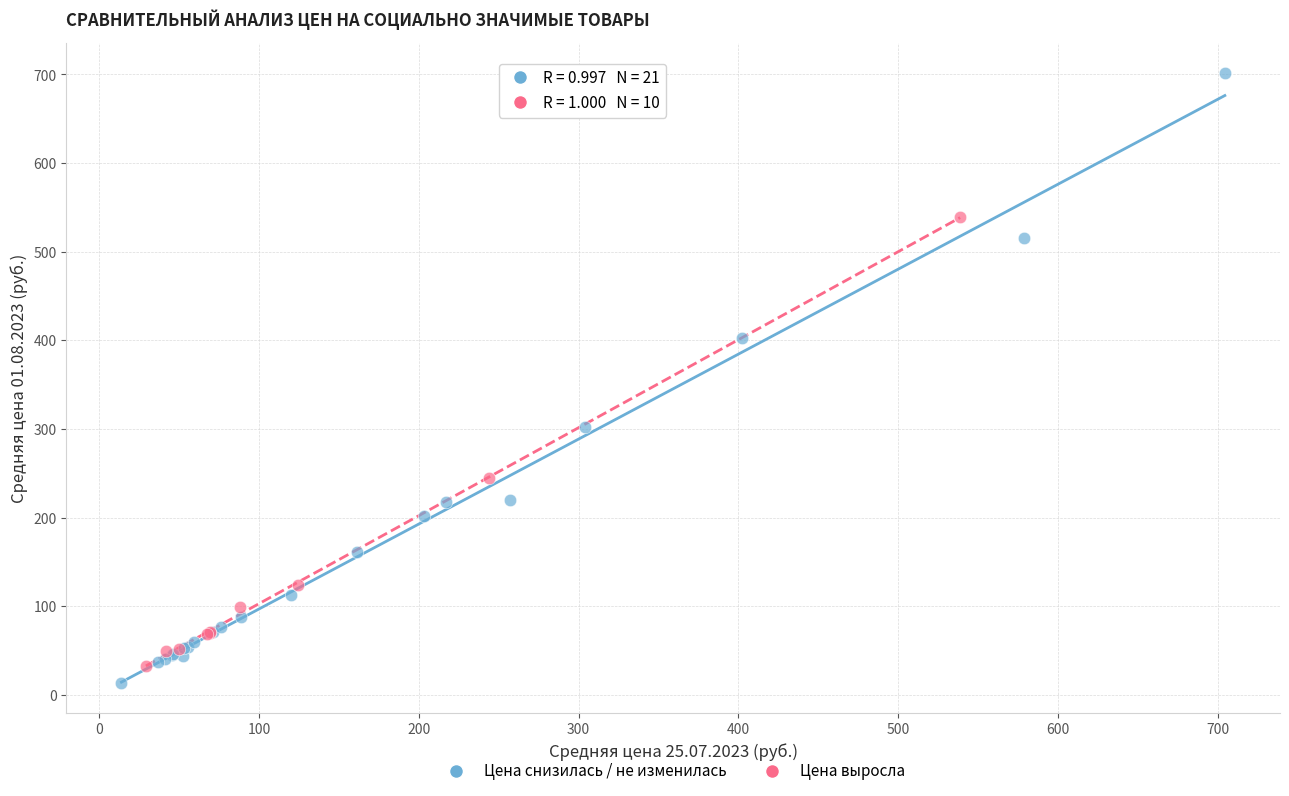

Which series contains the highest Y value?

Цена снизилась / не изменилась